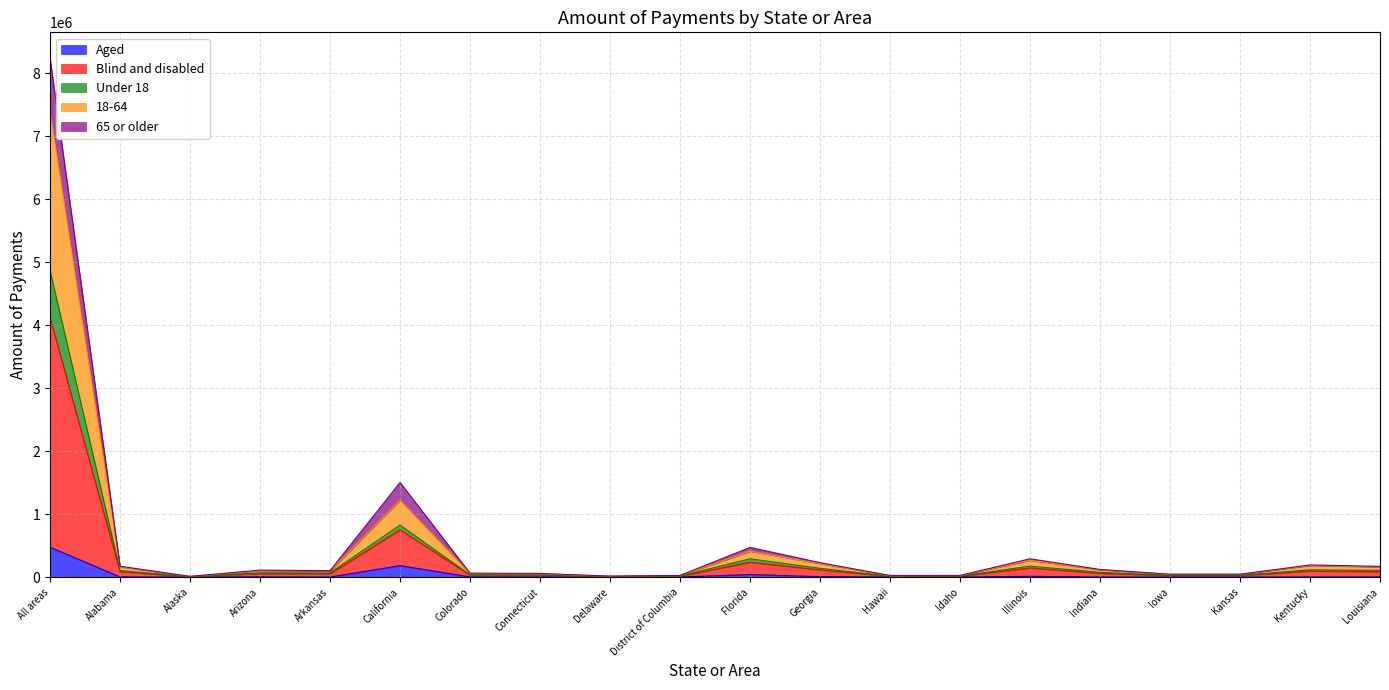

Rank the series at Kentucky from lowest to highest value.

Aged, 65 or older, Under 18, Blind and disabled, 18-64